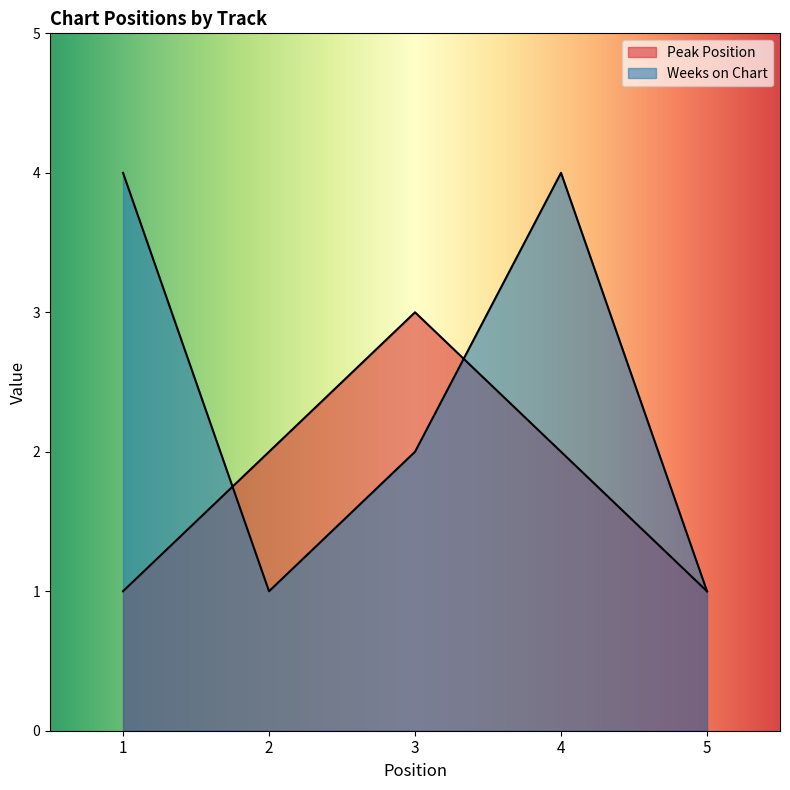

How many lines are shown in the chart?

2